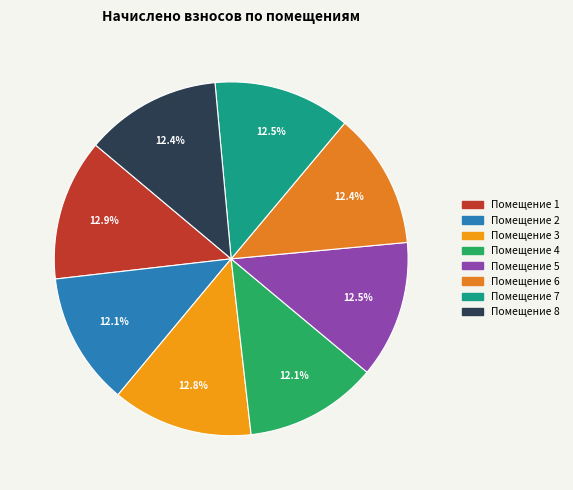

To the nearest percent, what is the average slice percentage?

12%